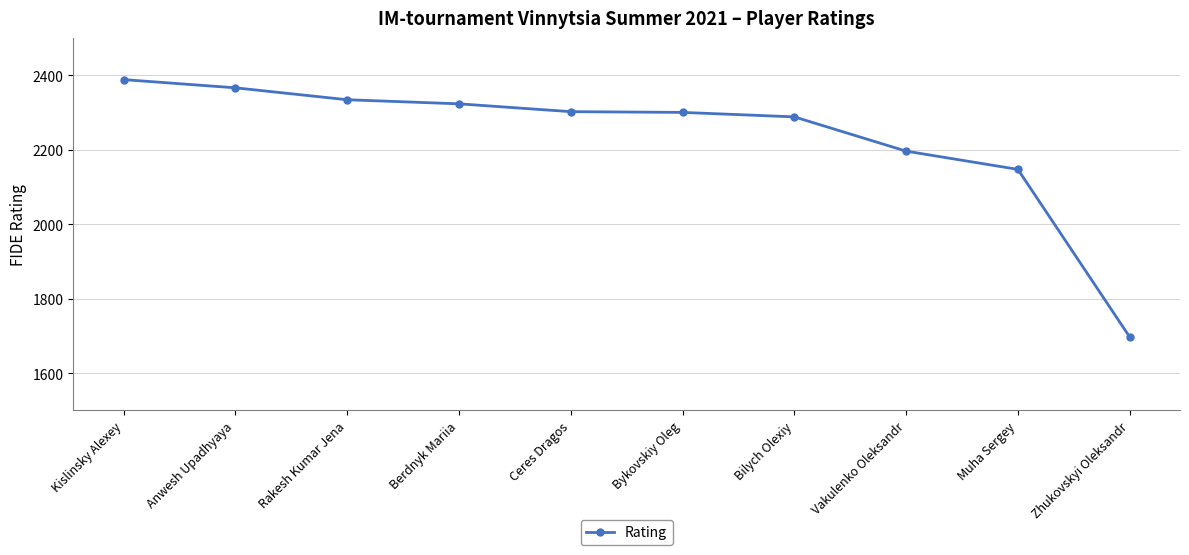

What is the difference between the maximum and minimum values?

691